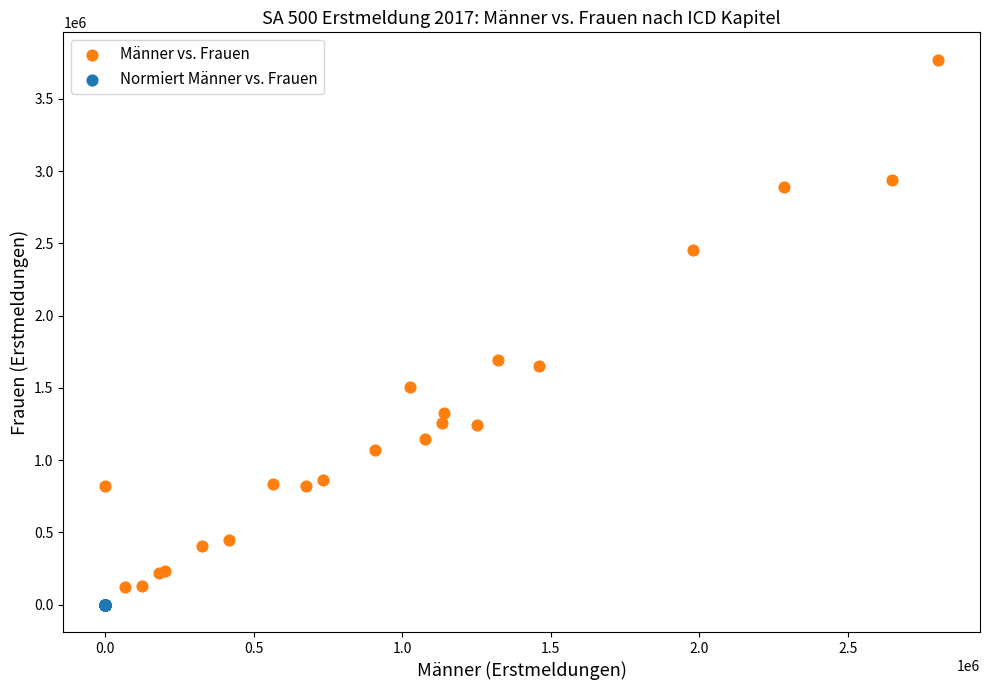

Which series contains the lowest Y value?

Normiert Männer vs. Frauen